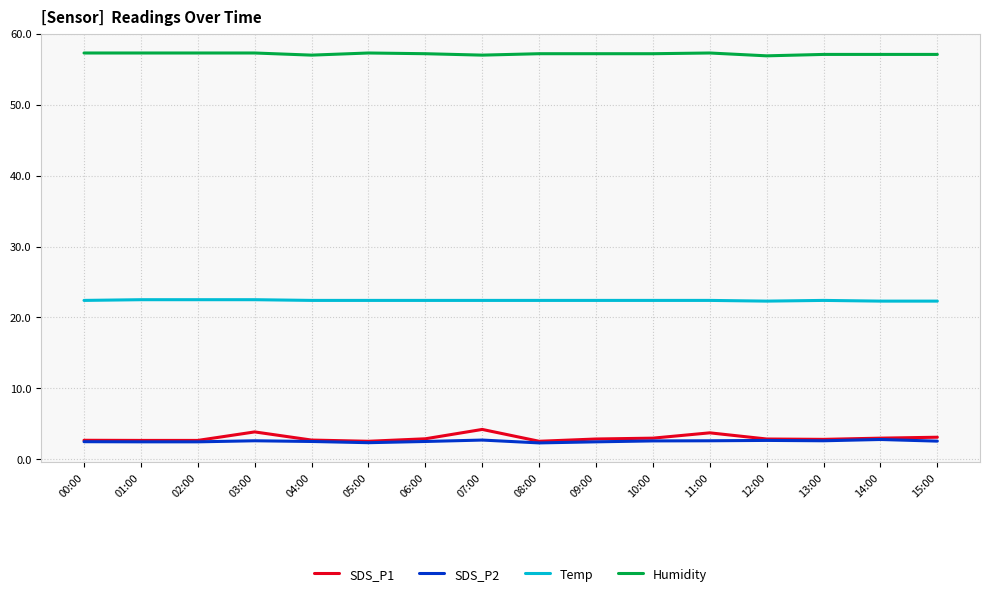

What position from the right is 01:00?

15